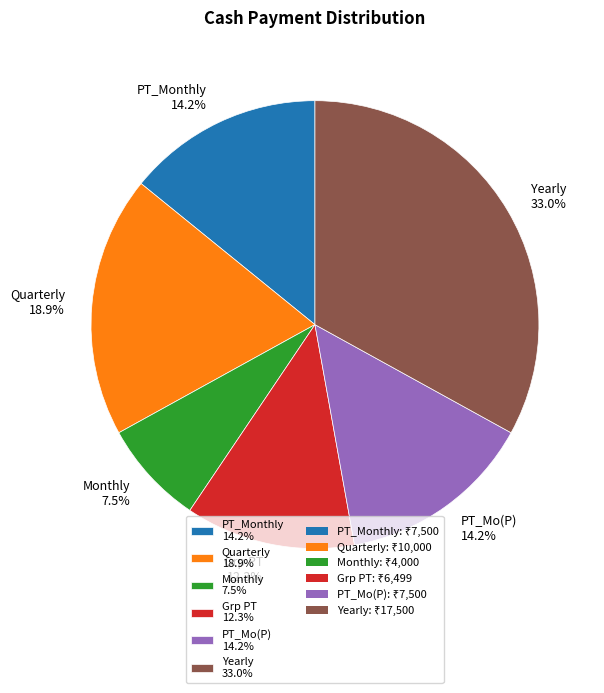

Does Yearly 33.0% account for over 50% of the chart?

No